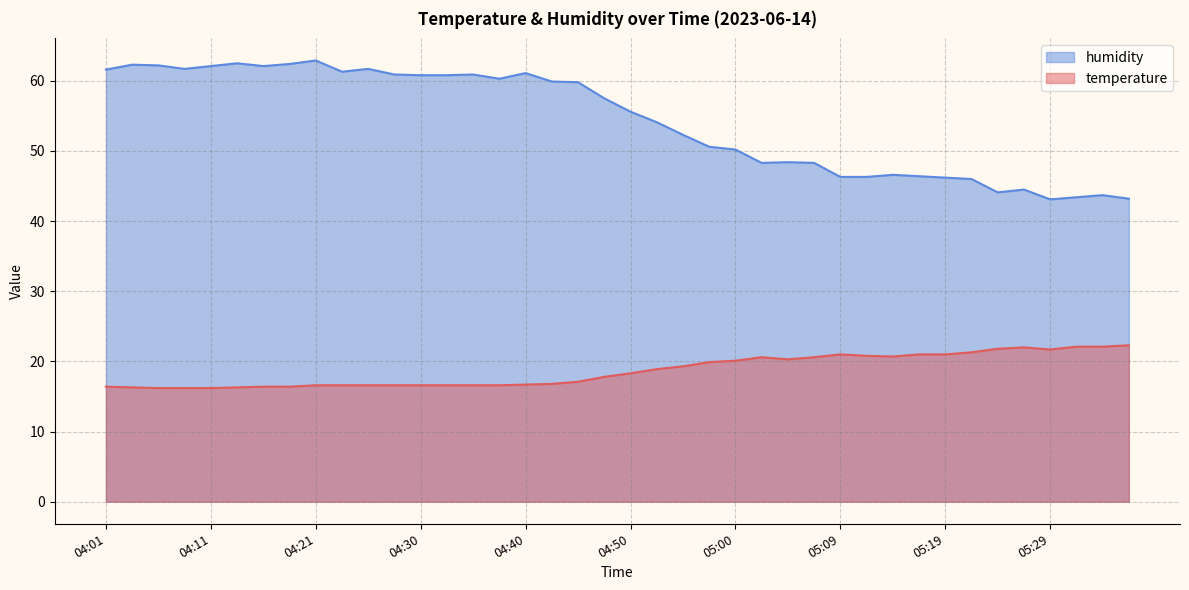

What is the label of the 34th point from the right?

04:16